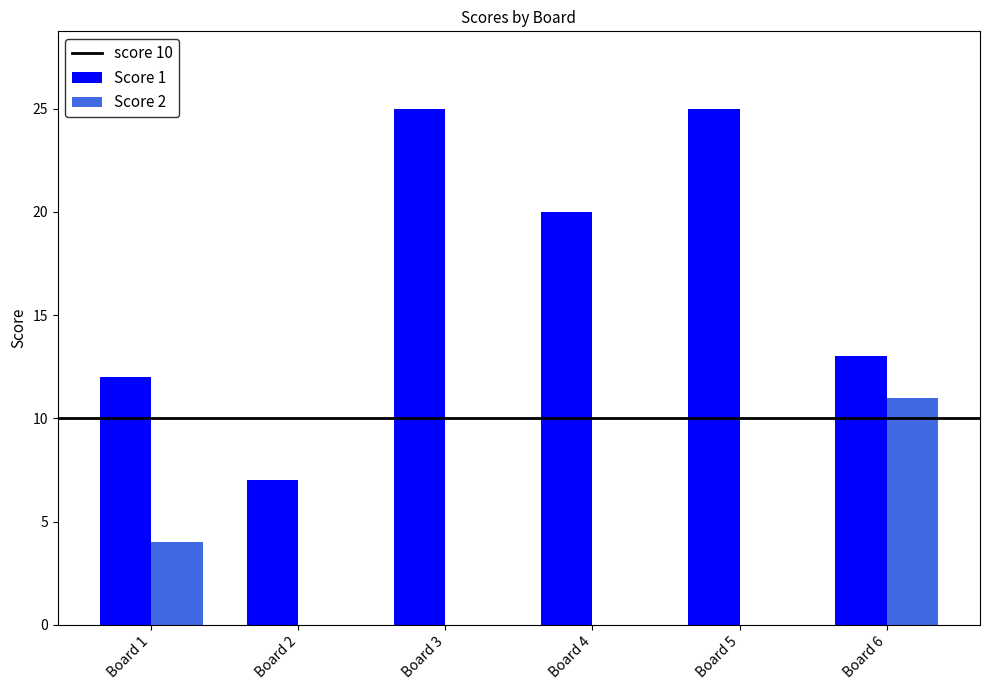

What is the sum of all Score 1 values?

102